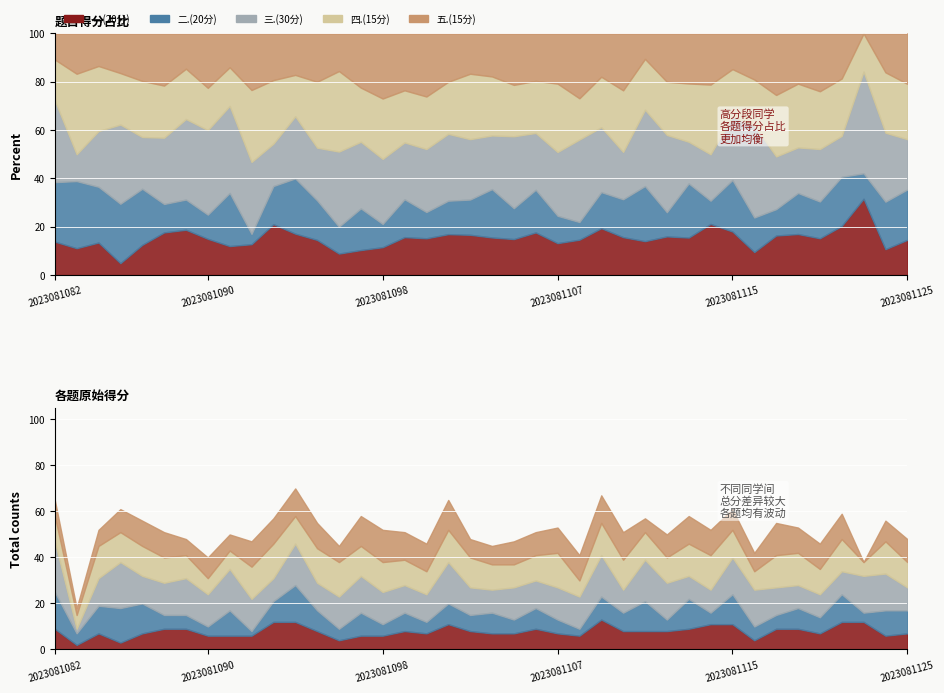

Between 2023081086 and 2023081125, which series saw the biggest shift?

三.(30分)